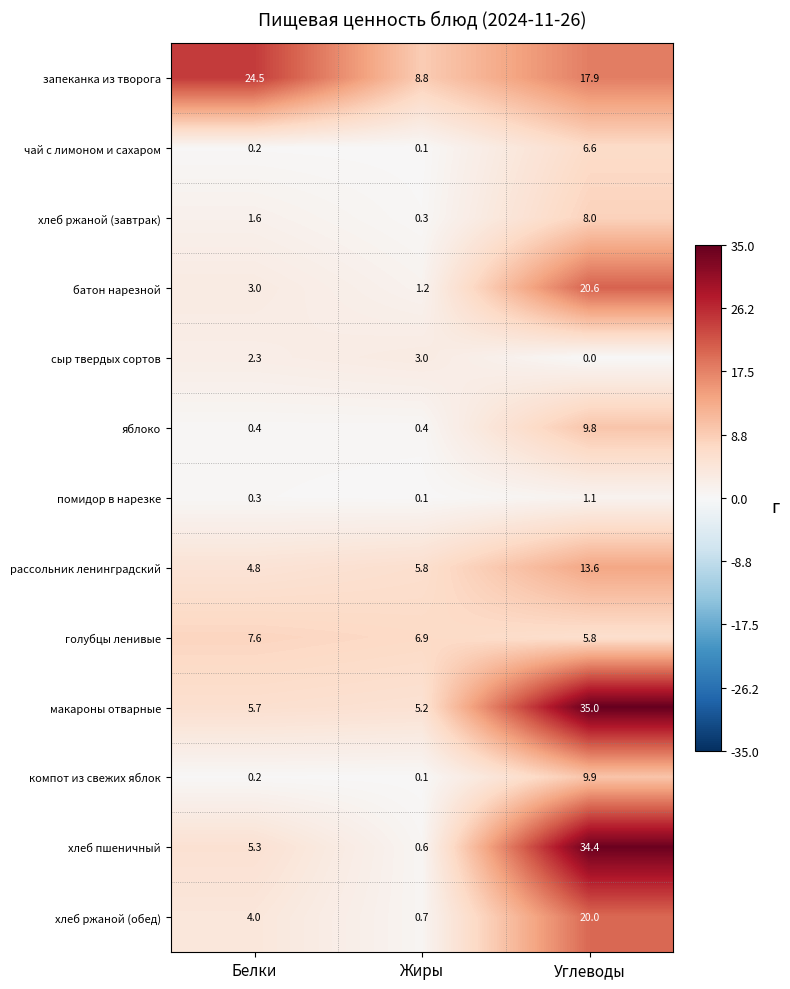

Which series has the largest range (max minus min)?

хлеб пшеничный